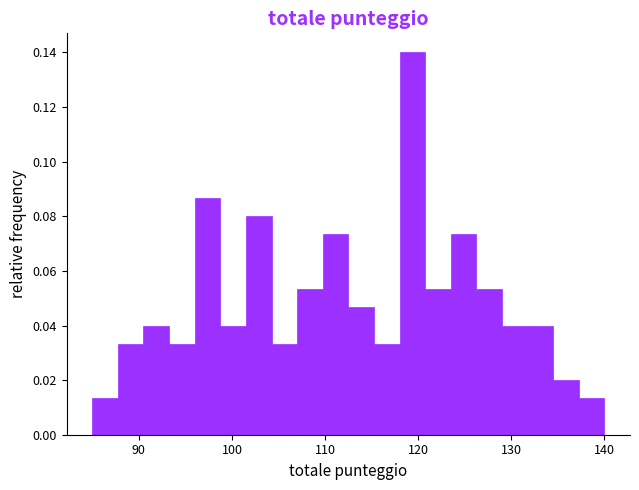

Around what value on the x-axis is the tallest bar? Give the approximate position of its centre, as read against the axis.

119